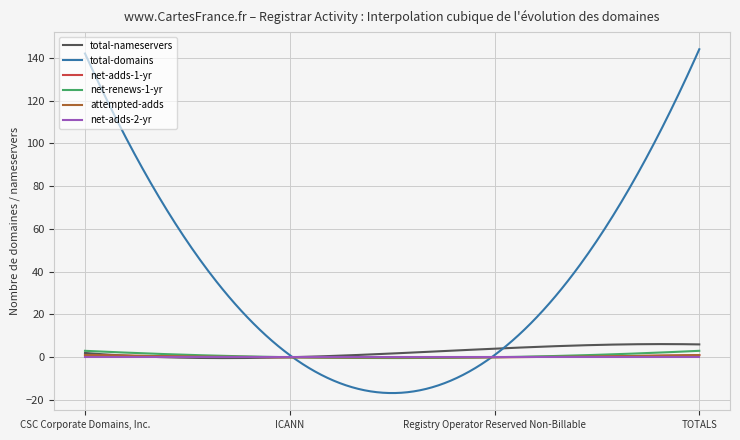

True or false: net-adds-2-yr and total-nameservers intersect in this chart.

False